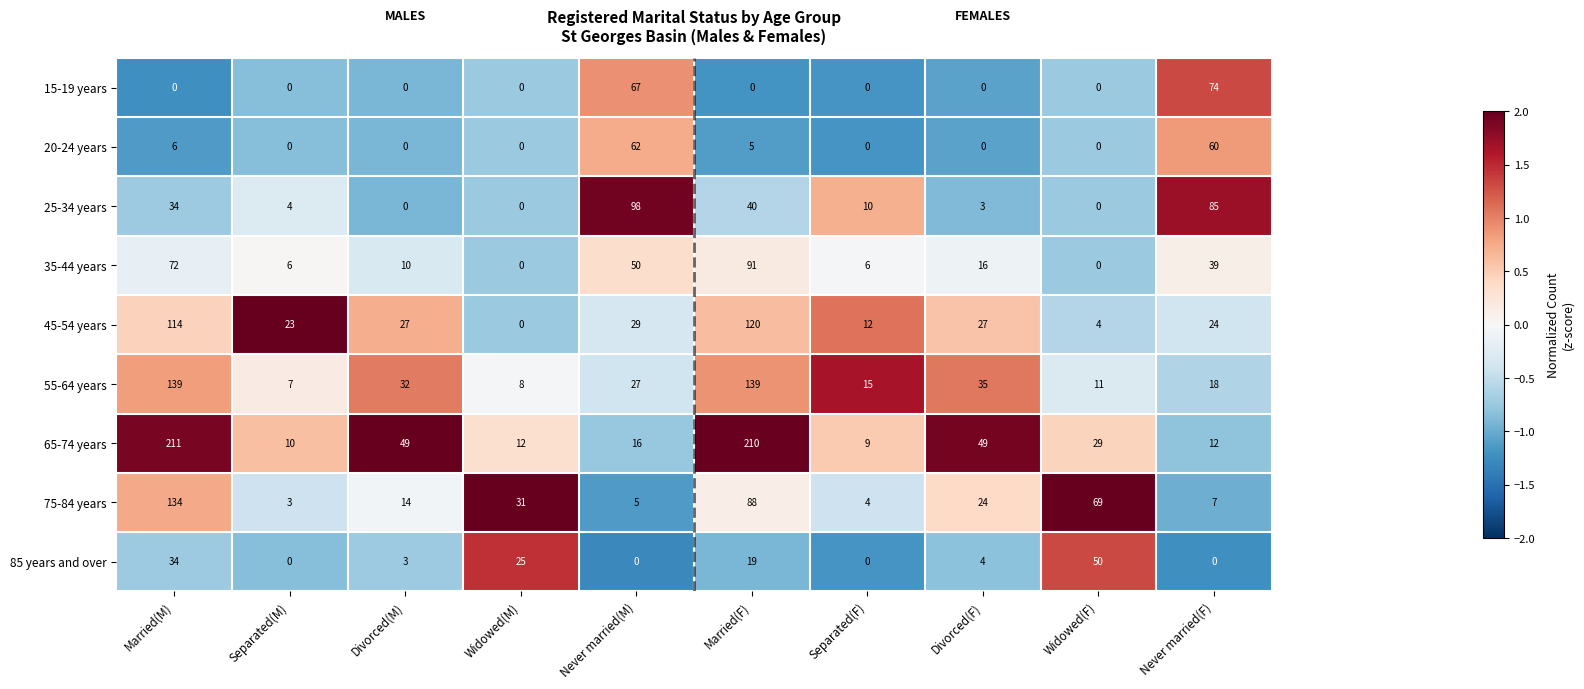

Which series has the widest spread of values?

65-74 years